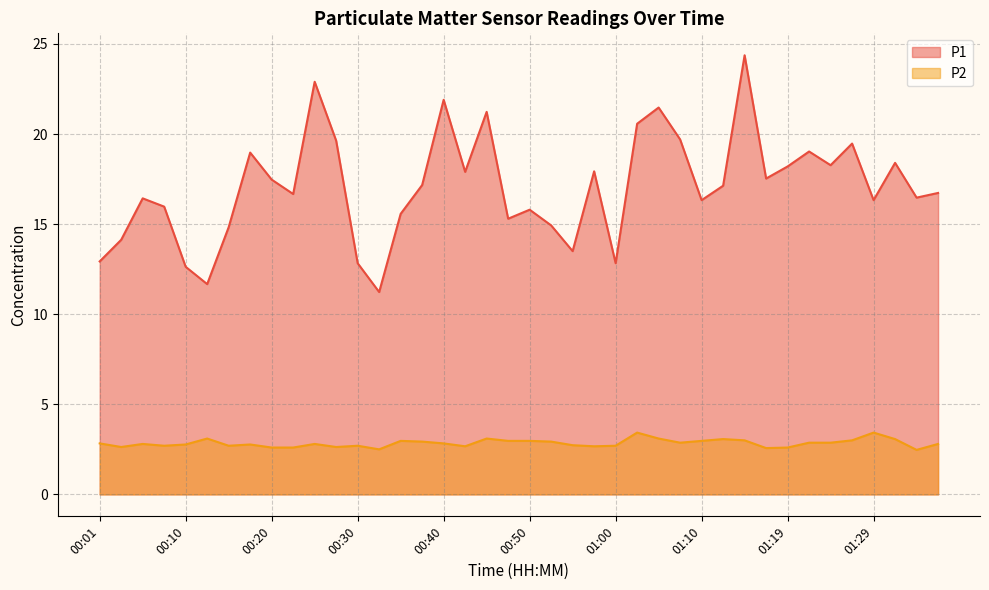

Reading left to right, transcribe all the data shown in this chart.

P1: 00:01=12.9	00:03=14.1	00:05=16.4	00:08=16.0	00:10=12.6	00:13=11.7	00:15=14.8	00:18=19.0	00:20=17.5	00:23=16.7	00:25=22.9	00:28=19.6	00:30=12.8	00:33=11.2	00:35=15.6	00:37=17.2	00:40=21.9	00:42=17.9	00:45=21.2	00:47=15.3	00:50=15.8	00:52=14.9	00:55=13.5	00:57=17.9	01:00=12.8	01:02=20.6	01:05=21.5	01:07=19.7	01:10=16.3	01:12=17.1	01:14=24.4	01:17=17.5	01:19=18.2	01:22=19.0	01:24=18.3	01:27=19.5	01:29=16.3	01:32=18.4	01:34=16.5	01:36=16.7
P2: 00:01=2.8	00:03=2.6	00:05=2.8	00:08=2.7	00:10=2.8	00:13=3.1	00:15=2.7	00:18=2.8	00:20=2.6	00:23=2.6	00:25=2.8	00:28=2.6	00:30=2.7	00:33=2.5	00:35=3.0	00:37=2.9	00:40=2.8	00:42=2.7	00:45=3.1	00:47=3.0	00:50=3.0	00:52=2.9	00:55=2.7	00:57=2.7	01:00=2.7	01:02=3.4	01:05=3.1	01:07=2.9	01:10=3.0	01:12=3.1	01:14=3.0	01:17=2.6	01:19=2.6	01:22=2.9	01:24=2.9	01:27=3.0	01:29=3.4	01:32=3.1	01:34=2.5	01:36=2.8